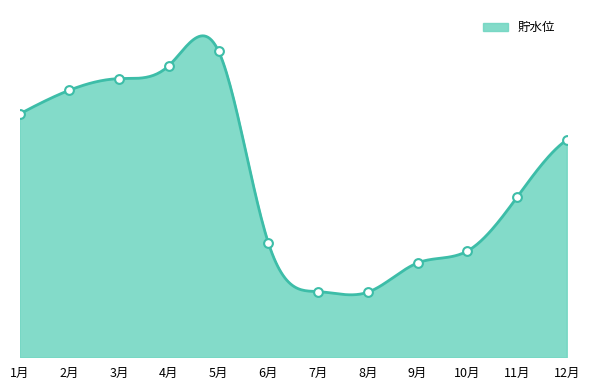

Between 5月 and 2月, which is larger?

5月